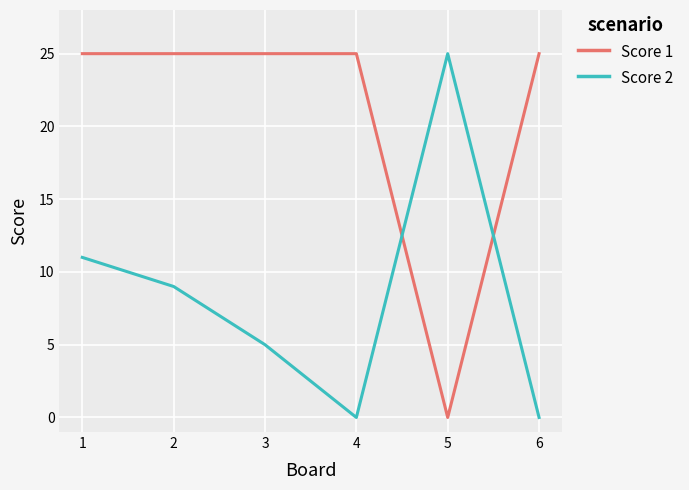

What is the spread (max minus min) of values at 2?

16